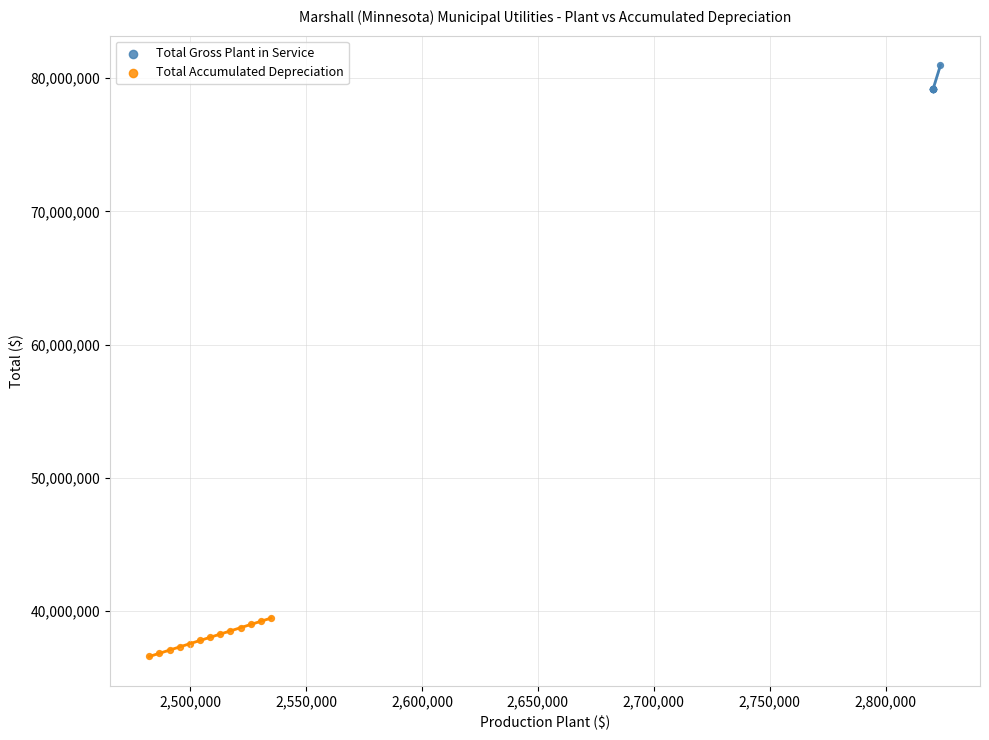

Which series reaches the maximum Y coordinate?

Total Gross Plant in Service